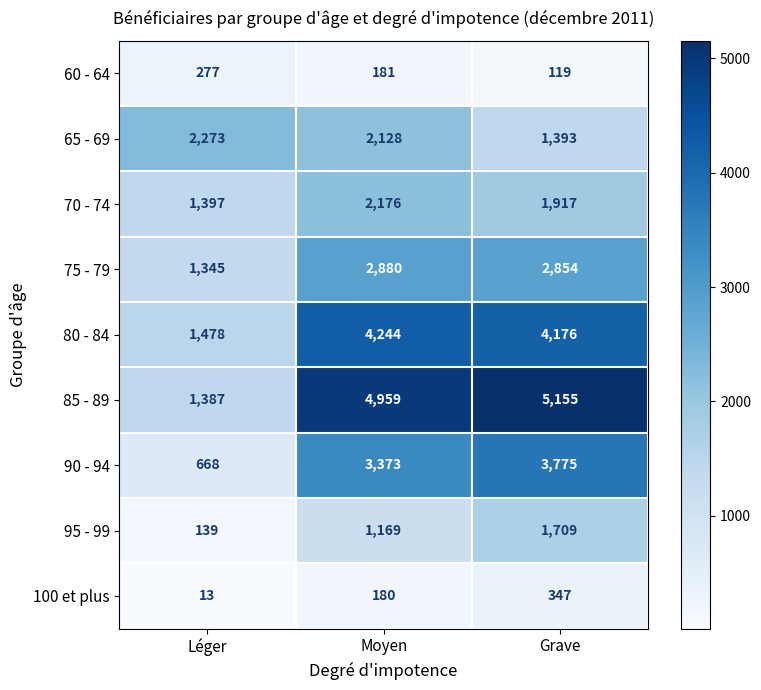

At how many categories does at least one series exceed 2087?

3